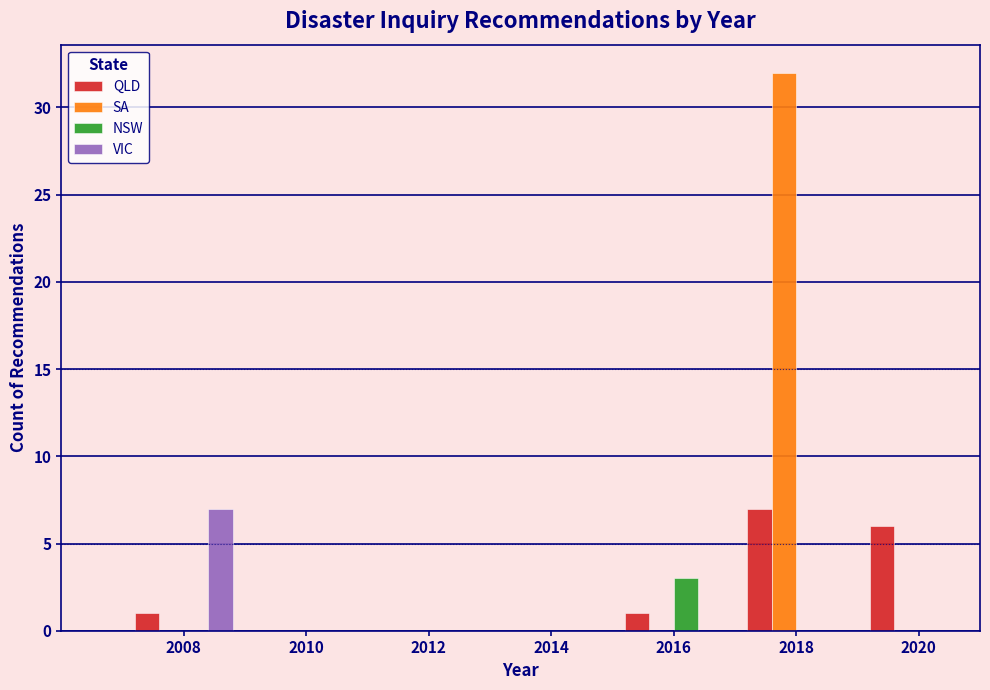

What is the height of the SA bar covering 2017 to 2019 on the x-axis? The values are not printed on the chart, so give them approximately, as read against the axis.

32